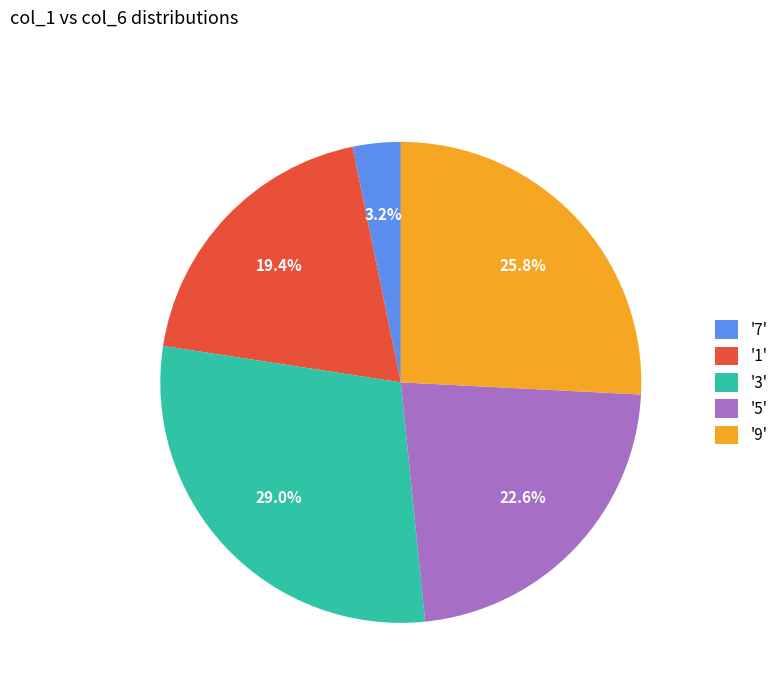

Which category has the smallest portion of the pie?

'7'